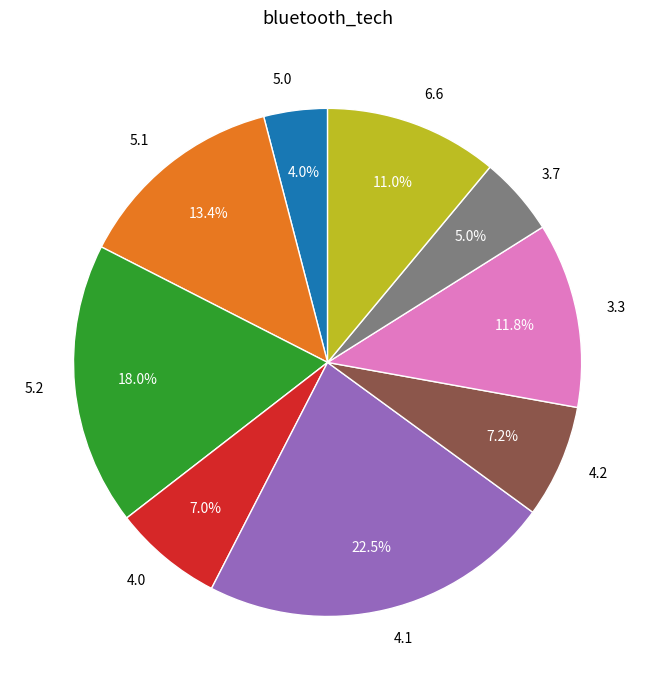

Is the sum of 4.1 and 4.2 greater than half?

No